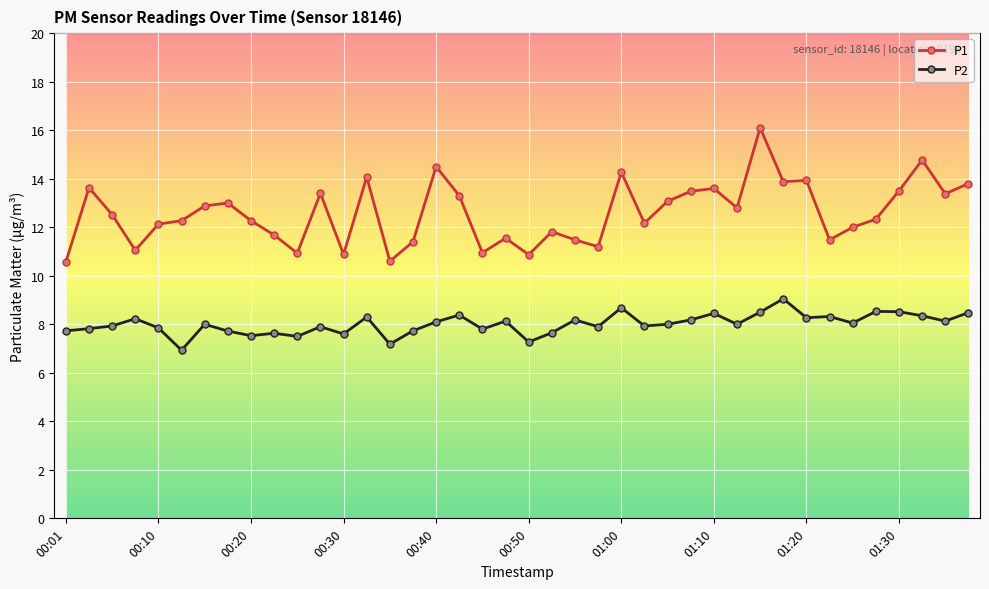

What is the greatest value displayed?

16.1